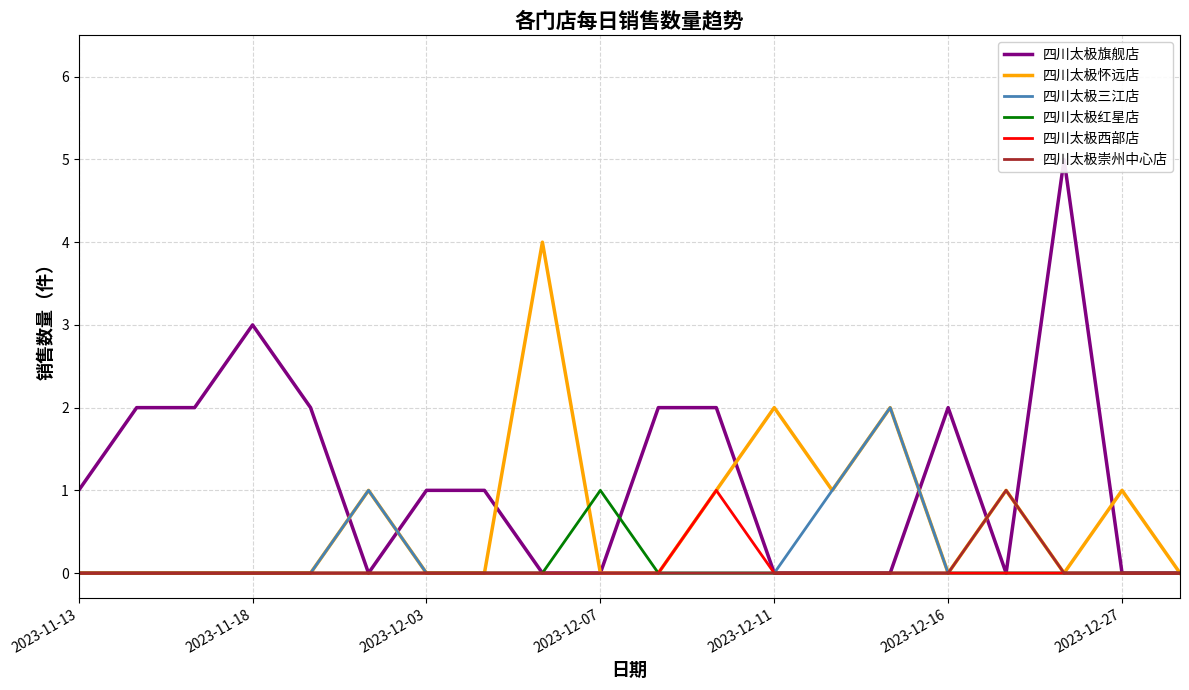

True or false: 四川太极怀远店 has a value of 0 at 2023-12-07.

True